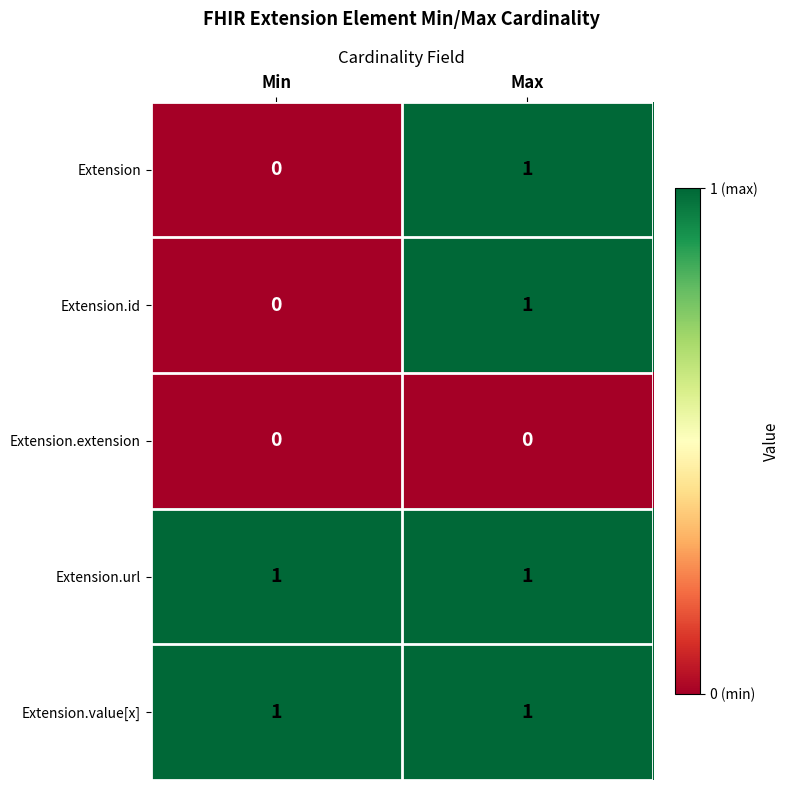

Is it true that Extension.url equals 1 at Min?

True